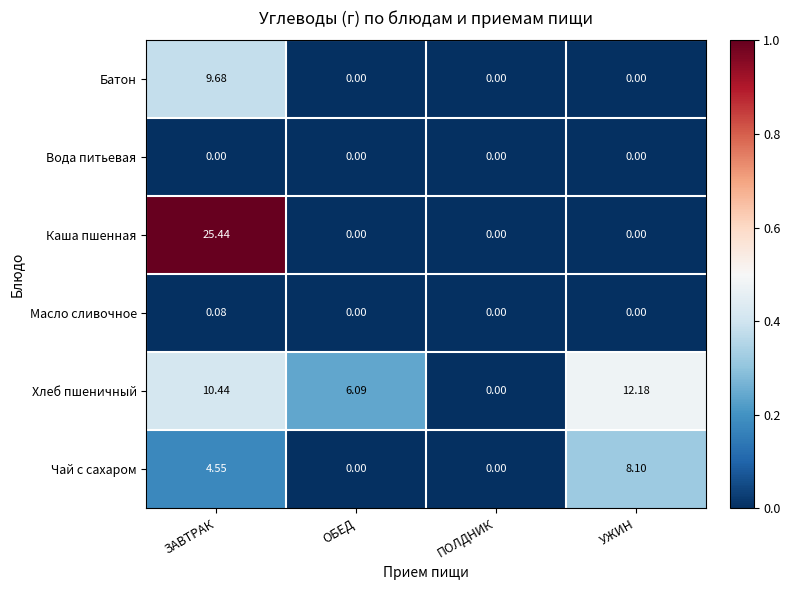

At which label does Чай с сахаром first exceed 4?

ЗАВТРАК